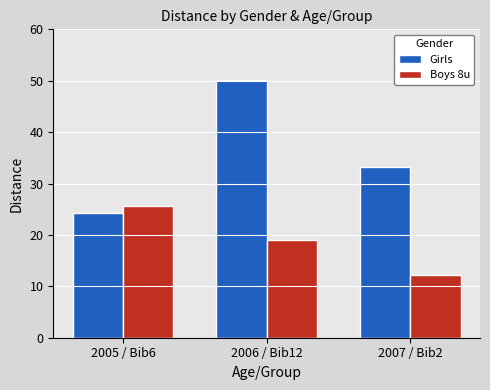

At how many categories does at least one series exceed 45?

1